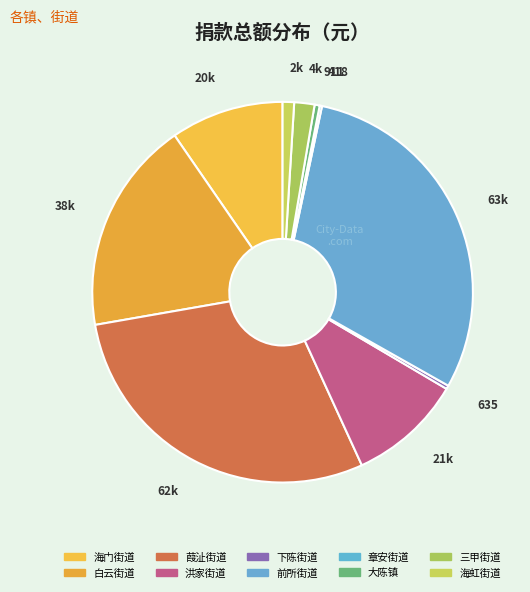

Which category has the biggest portion of the pie?

前所街道